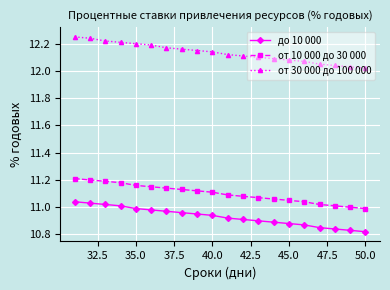

Which series has the widest spread of values?

от 30 000 до 100 000